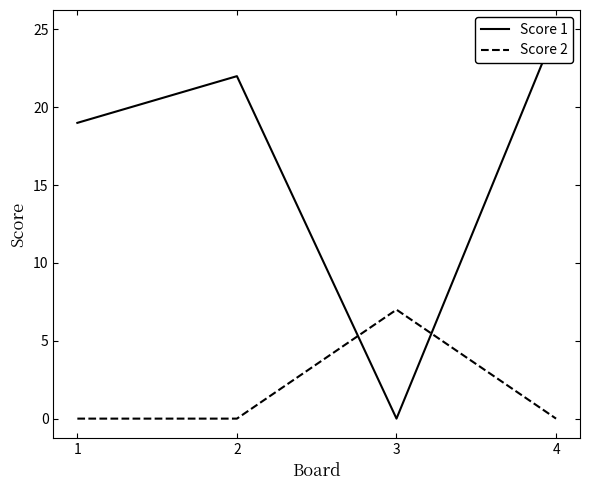

The Score 1 series shows 0 at 3. True or false?

True